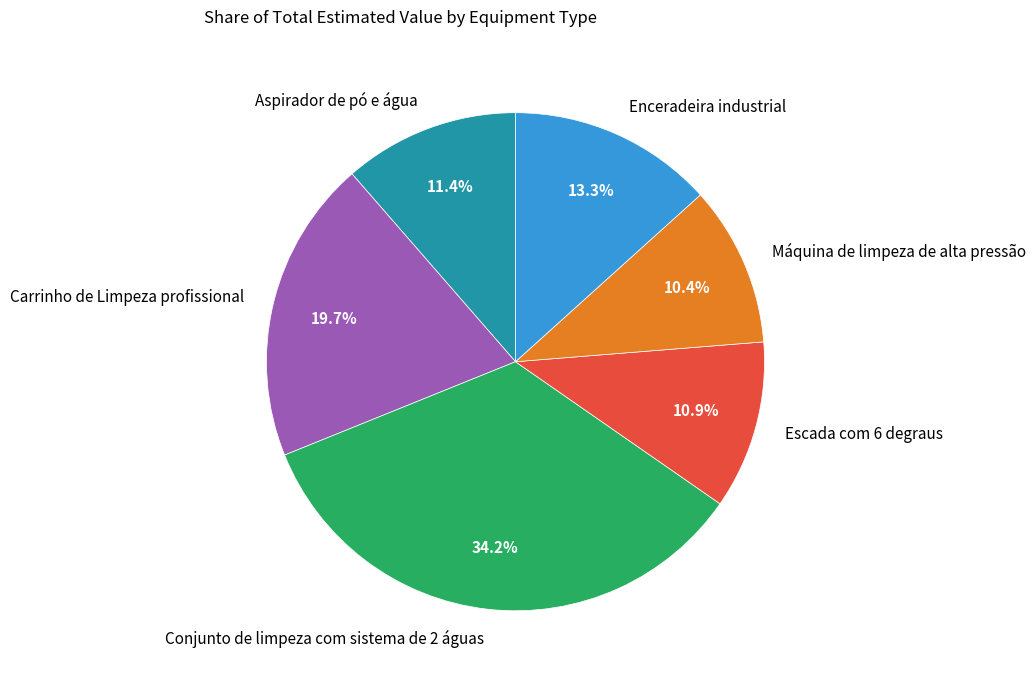

Count the number of slices in the pie.

6